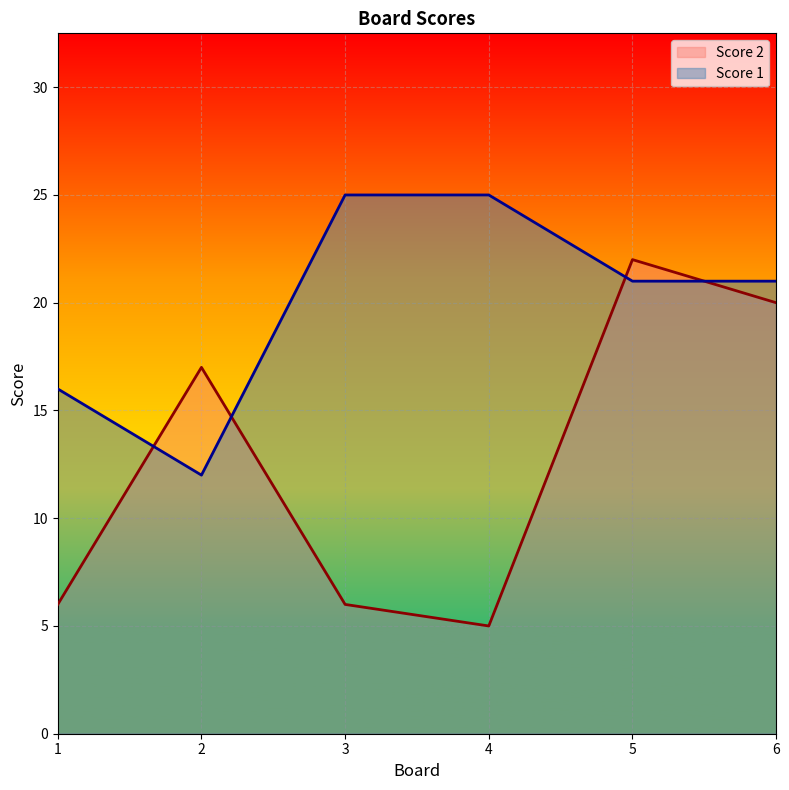

Rank the series by their maximum value, from lowest to highest.

Score 2, Score 1